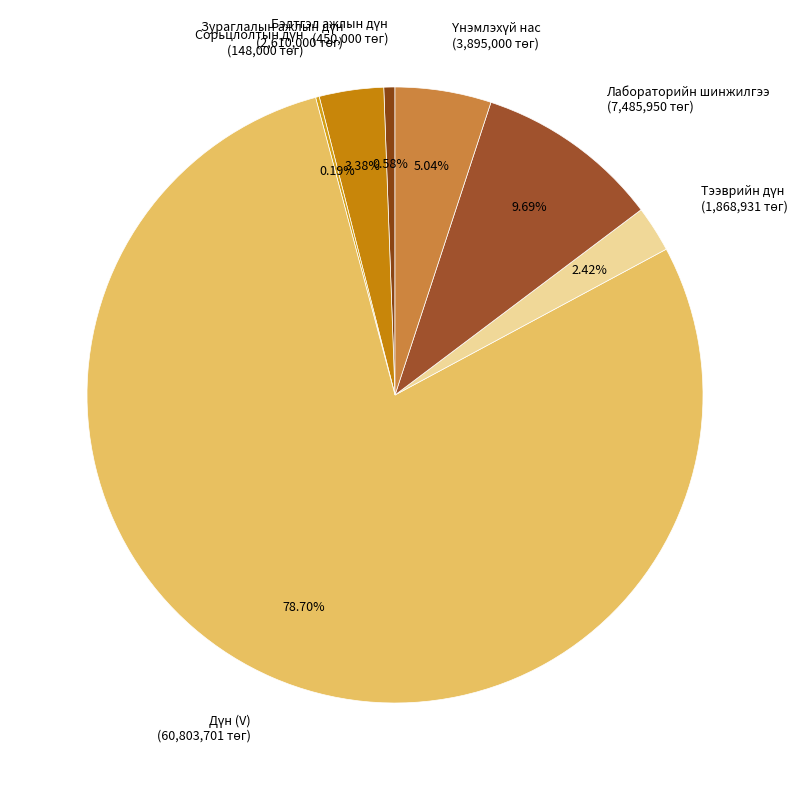

Does any single category account for the majority?

Yes